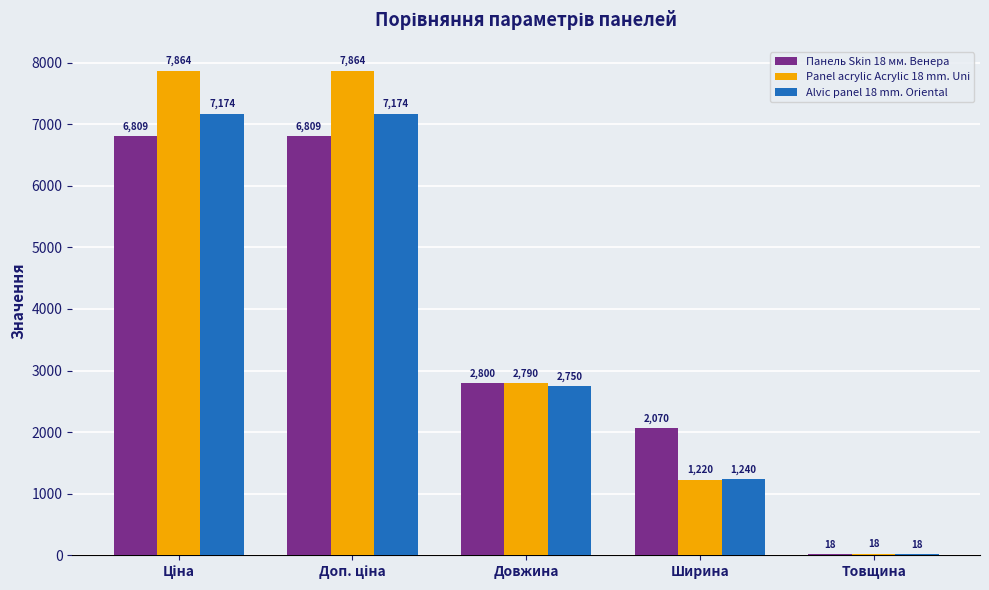

Which series has the widest spread of values?

Panel acrylic Acrylic 18 mm. Uni